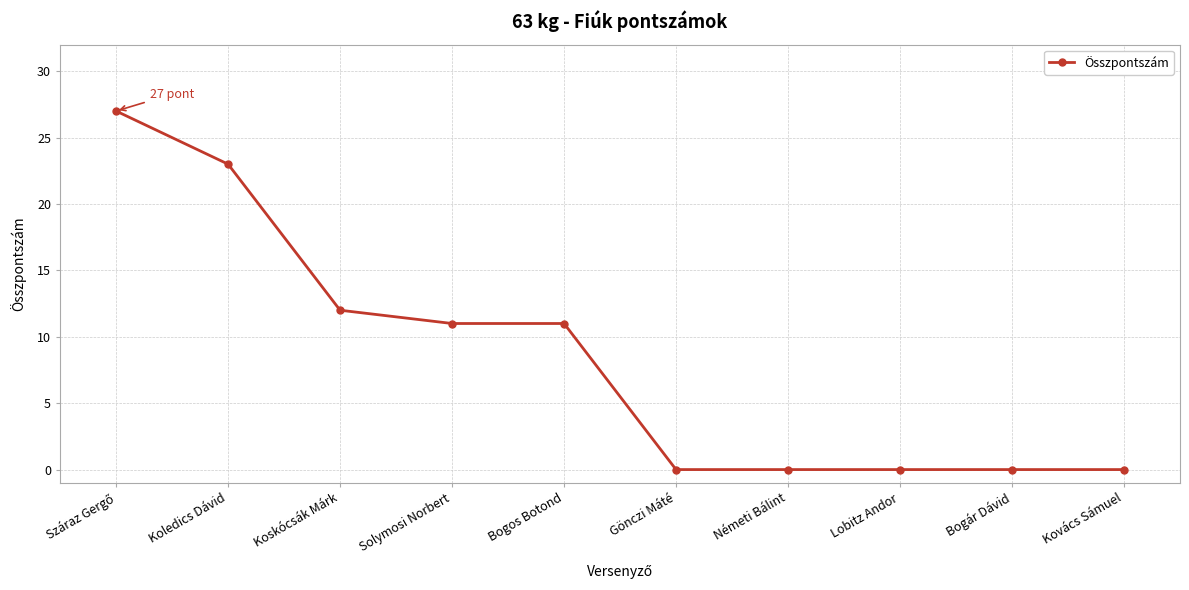

What is the average value?

8